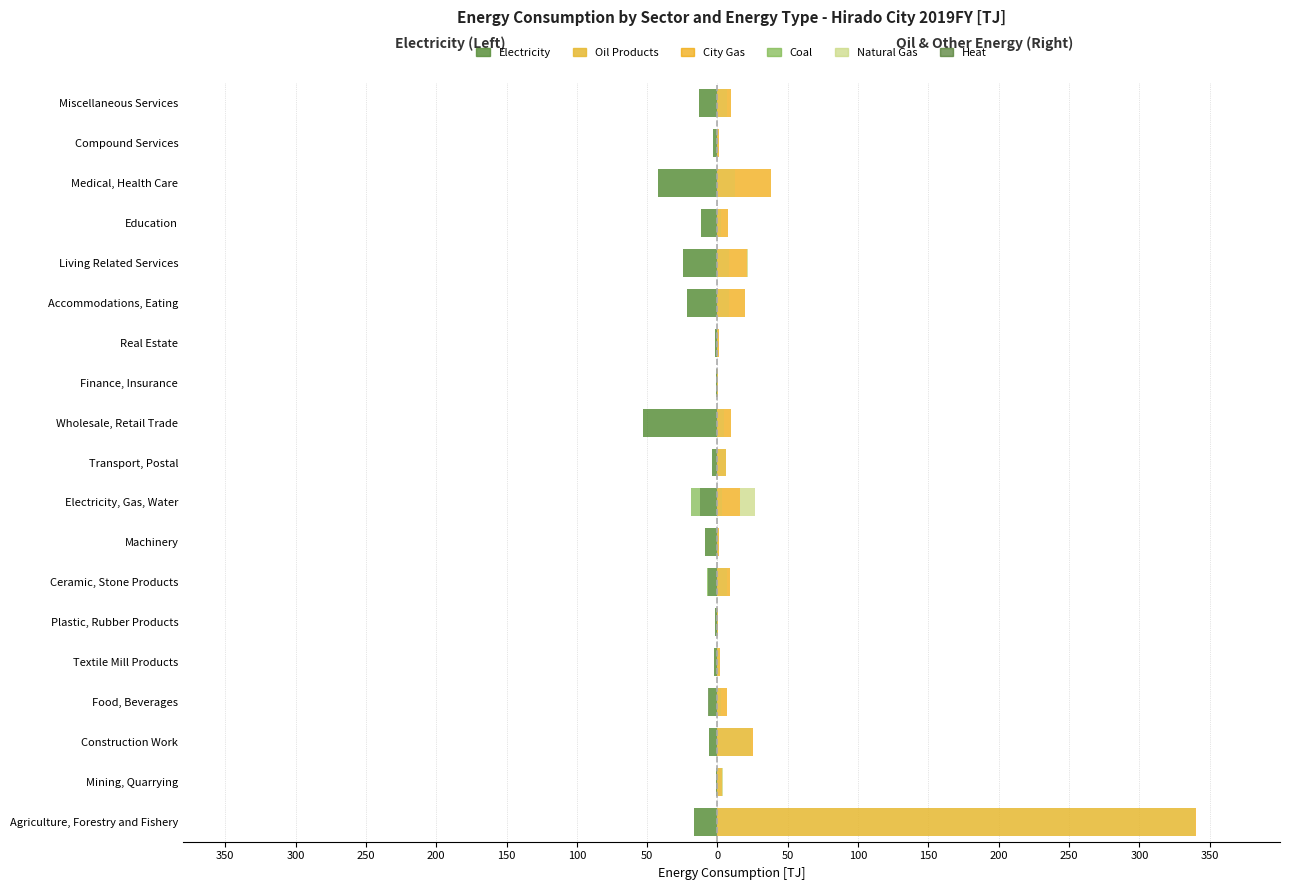

Rank the series at Miscellaneous Services from highest to lowest value.

Oil Products, City Gas, Natural Gas, Coal, Heat, Electricity